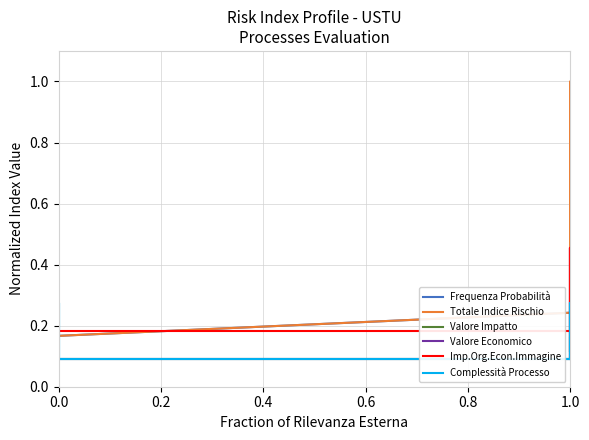

Is this an area chart (filled region under the line)?

No